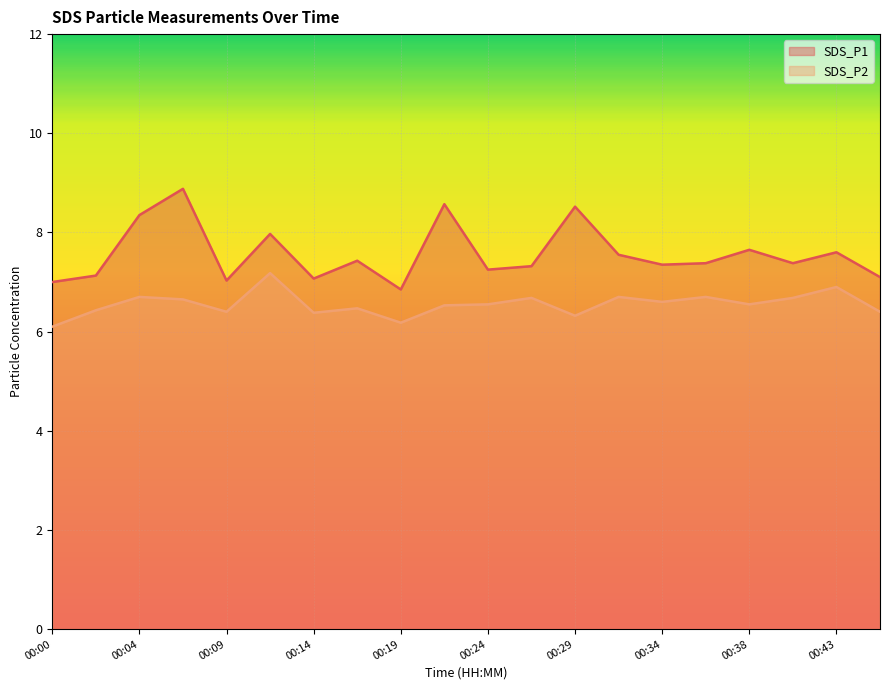

What is the maximum value shown in the chart?

8.9